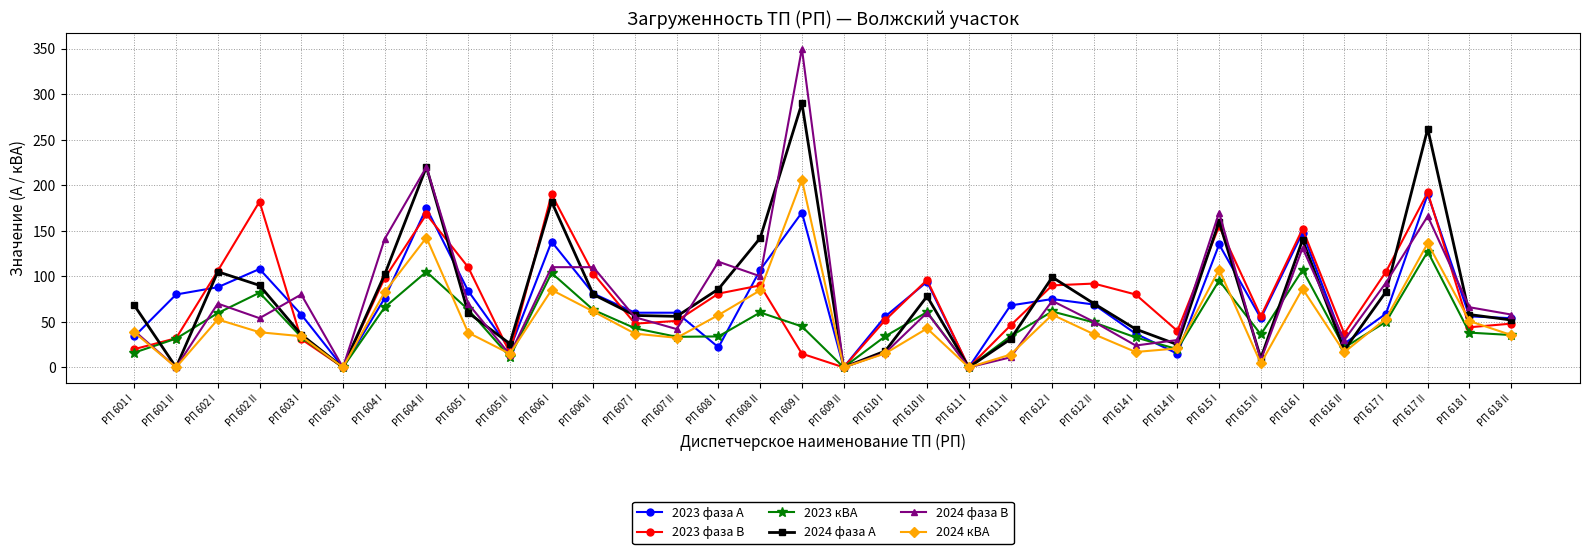

True or false: 2024 фаза А has more than 0 points higher than both neighbors.

True